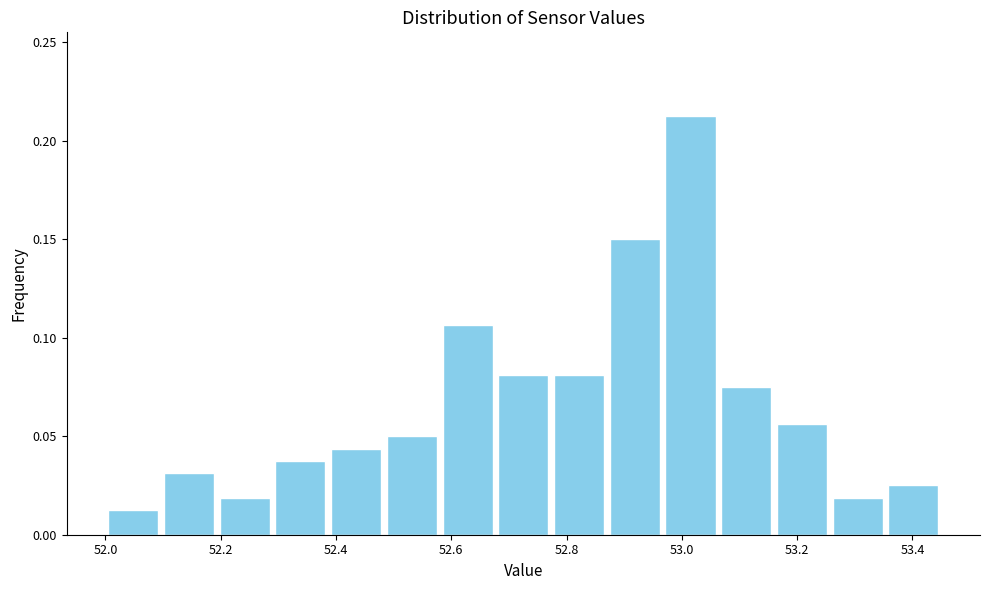

Reading left to right, transcribe this chart: for each bar, give the range it covers on the x-axis and its height. Neither the bar edges nor the heights are printed on the chart, so give them approximately, as read against the axes.

52.00 to 52.10: 0.015
52.10 to 52.20: 0.030
52.20 to 52.30: 0.020
52.30 to 52.38: 0.040
52.38 to 52.48: 0.045
52.48 to 52.58: 0.050
52.58 to 52.68: 0.105
52.68 to 52.78: 0.080
52.78 to 52.88: 0.080
52.88 to 52.96: 0.150
52.96 to 53.06: 0.215
53.06 to 53.16: 0.075
53.16 to 53.26: 0.055
53.26 to 53.36: 0.020
53.36 to 53.46: 0.025